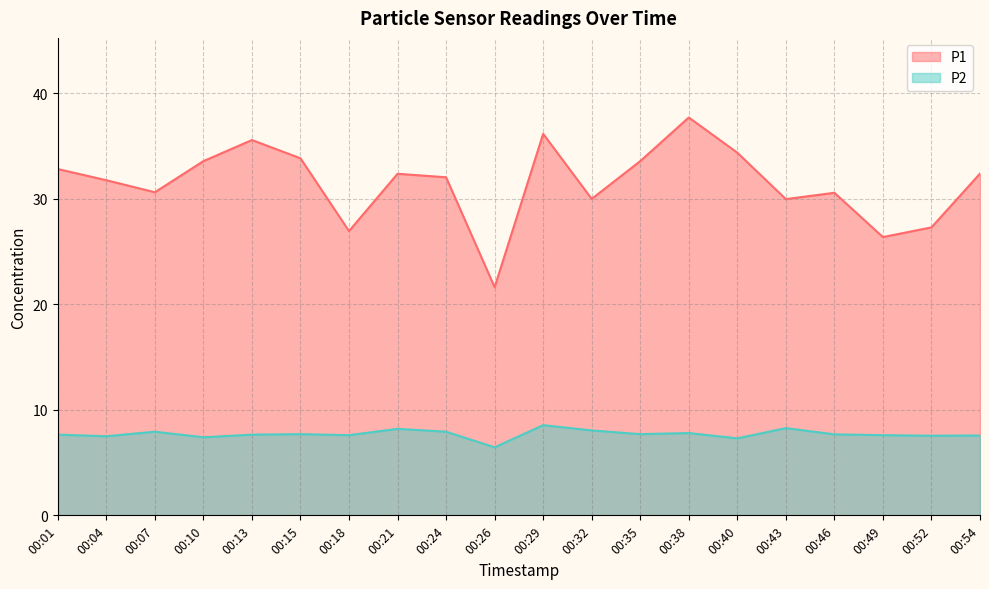

True or false: P2 and P1 cross at least once.

False